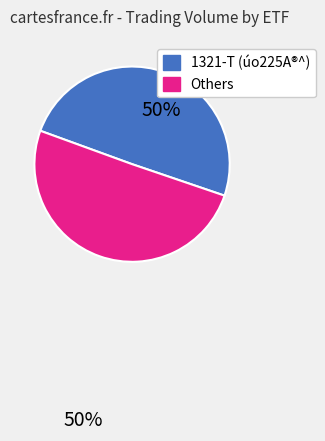

Is there a majority slice in this chart?

Yes